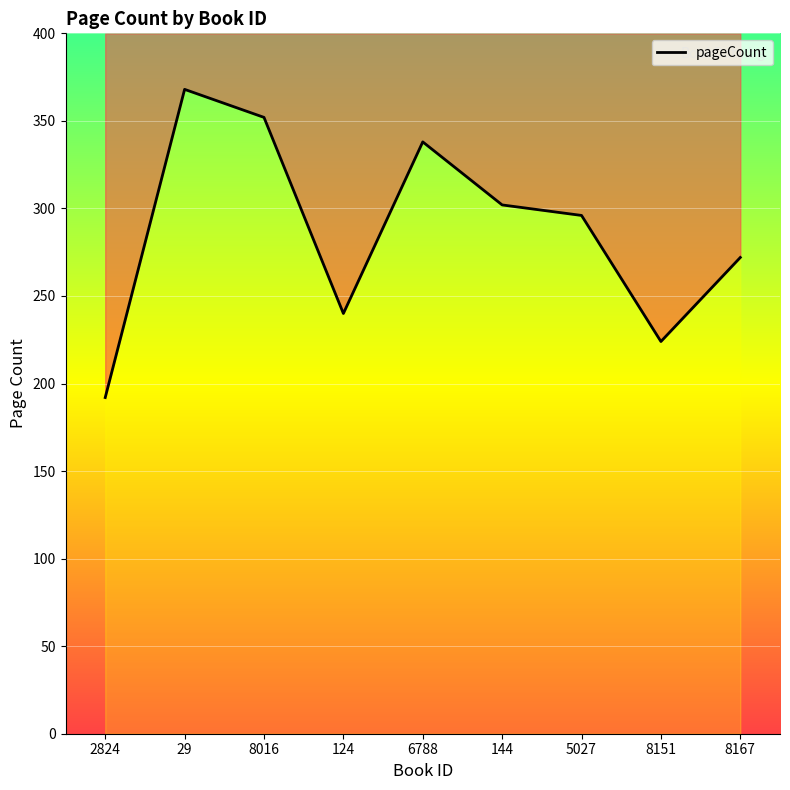

What is the label of the 4th point from the left?

124